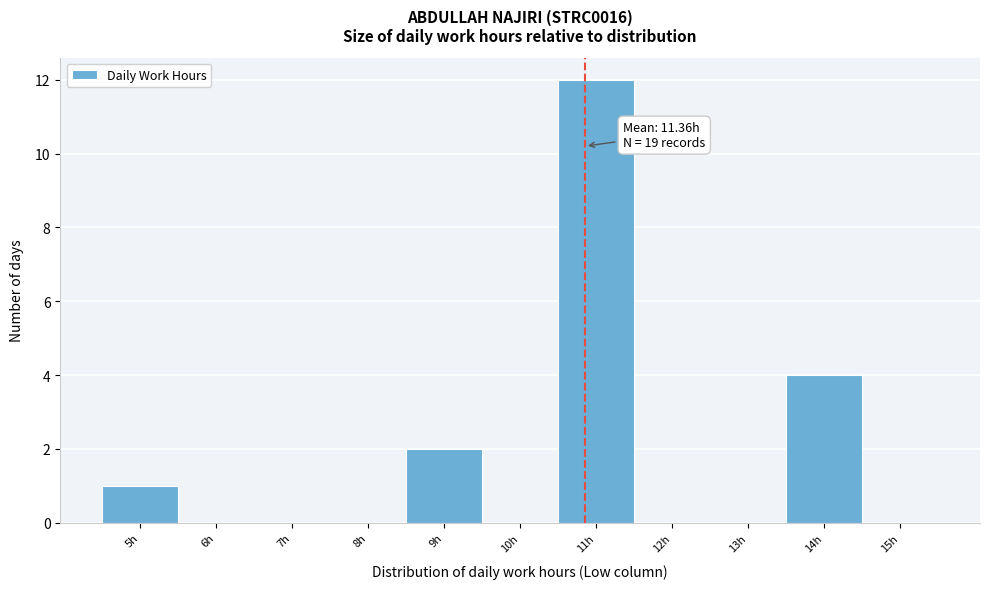

Reading left to right, what are all the values shown in this chart?

5h=1	6h=0	7h=0	8h=0	9h=2	10h=0	11h=12	12h=0	13h=0	14h=4	15h=0